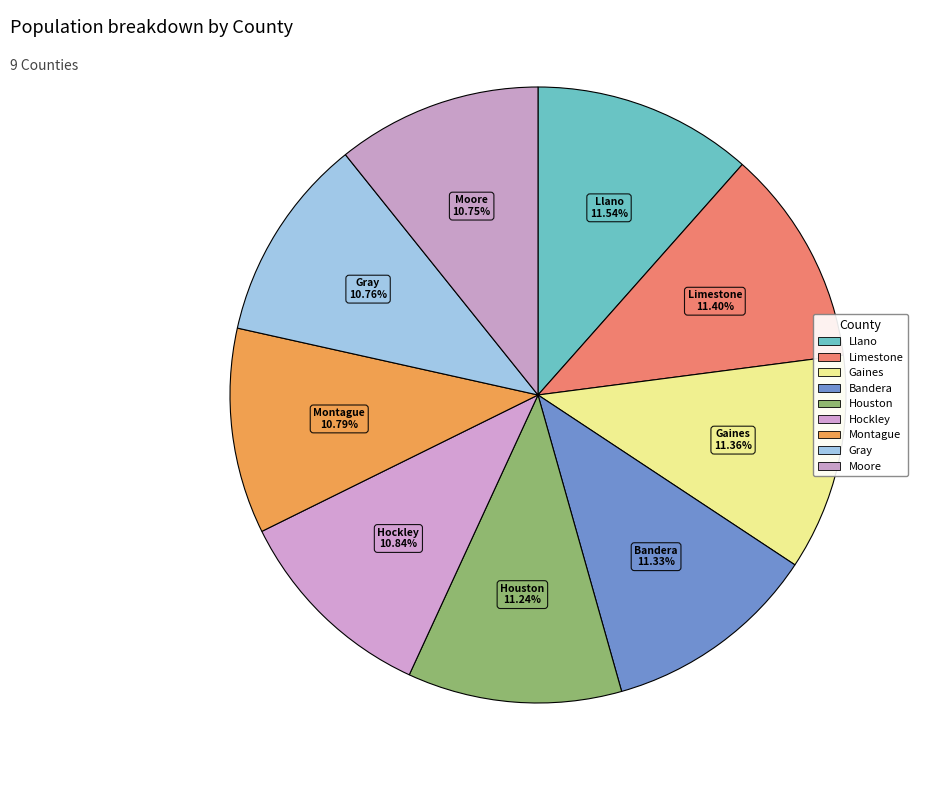

Count the number of slices in the pie.

9